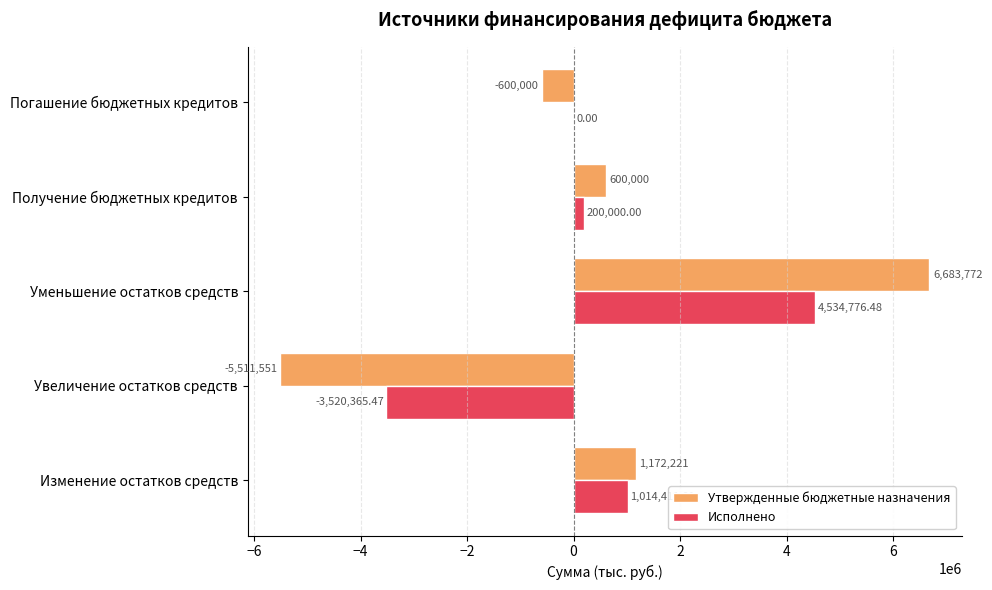

What is the maximum value shown in the chart?

6683772.0